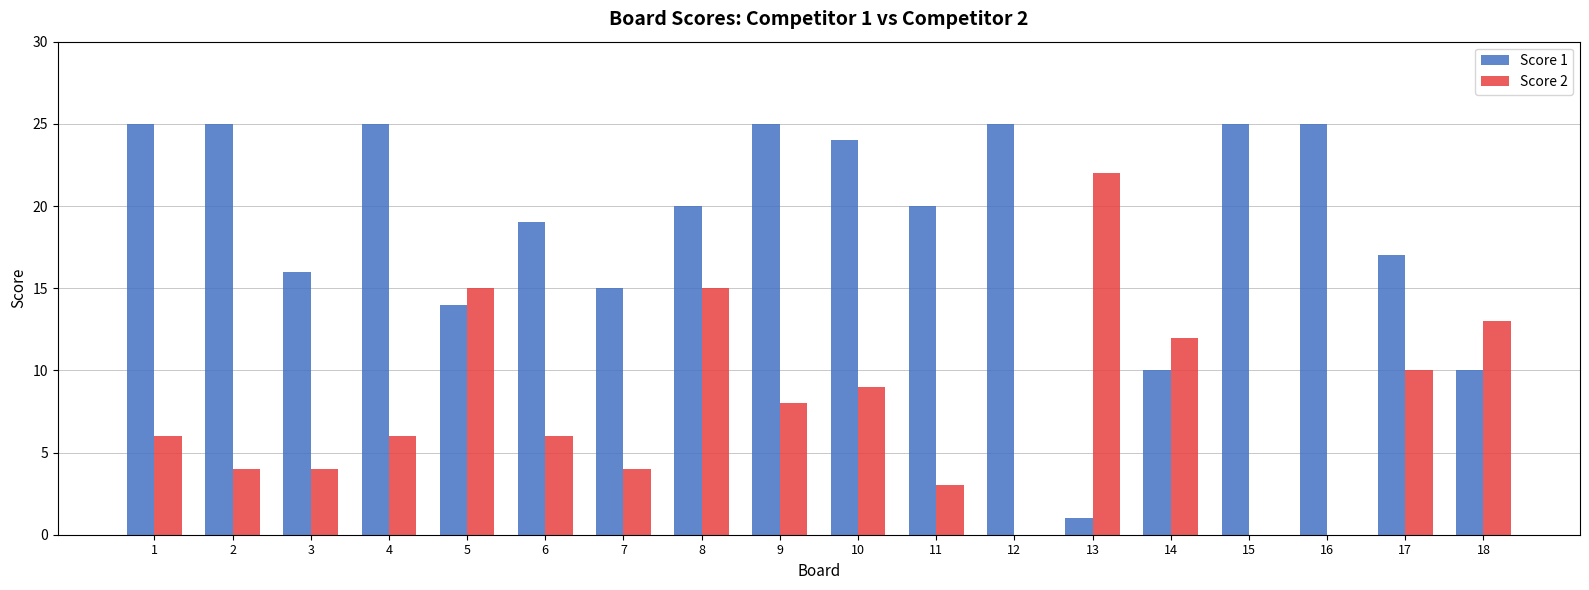

Which series has the largest total across all categories?

Score 1